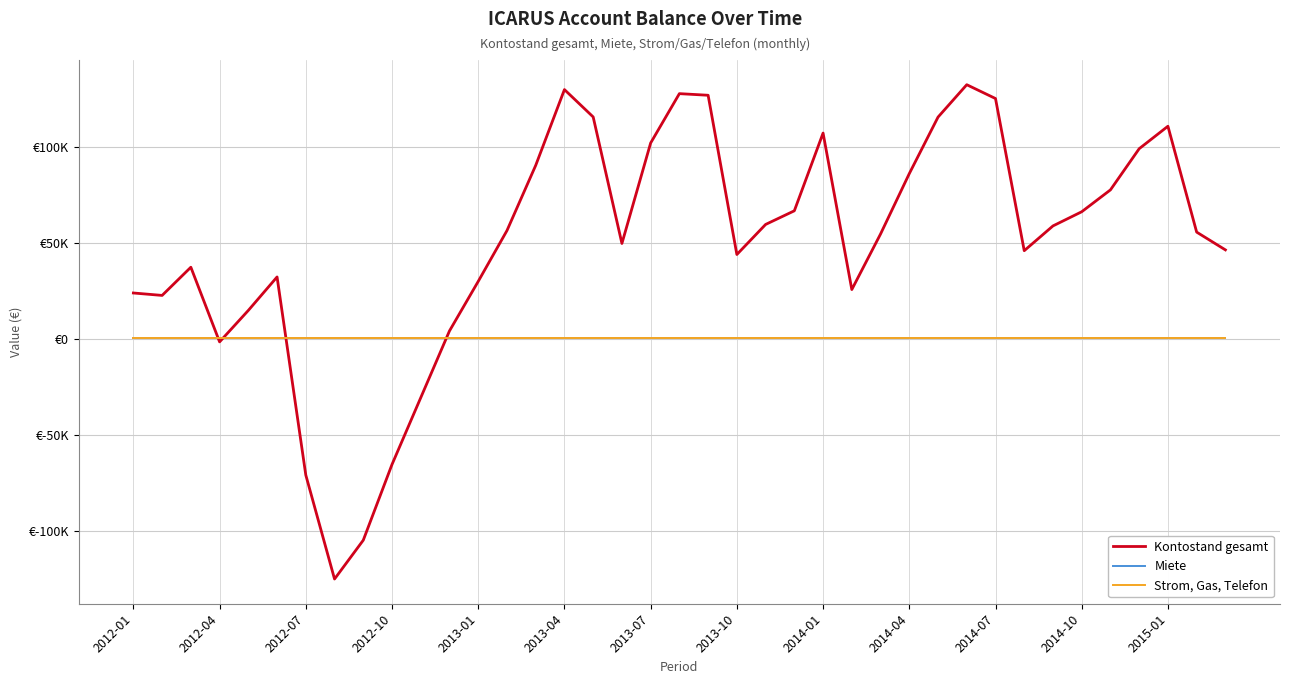

List the series in order of their peak value, highest first.

Kontostand gesamt, Miete, Strom, Gas, Telefon